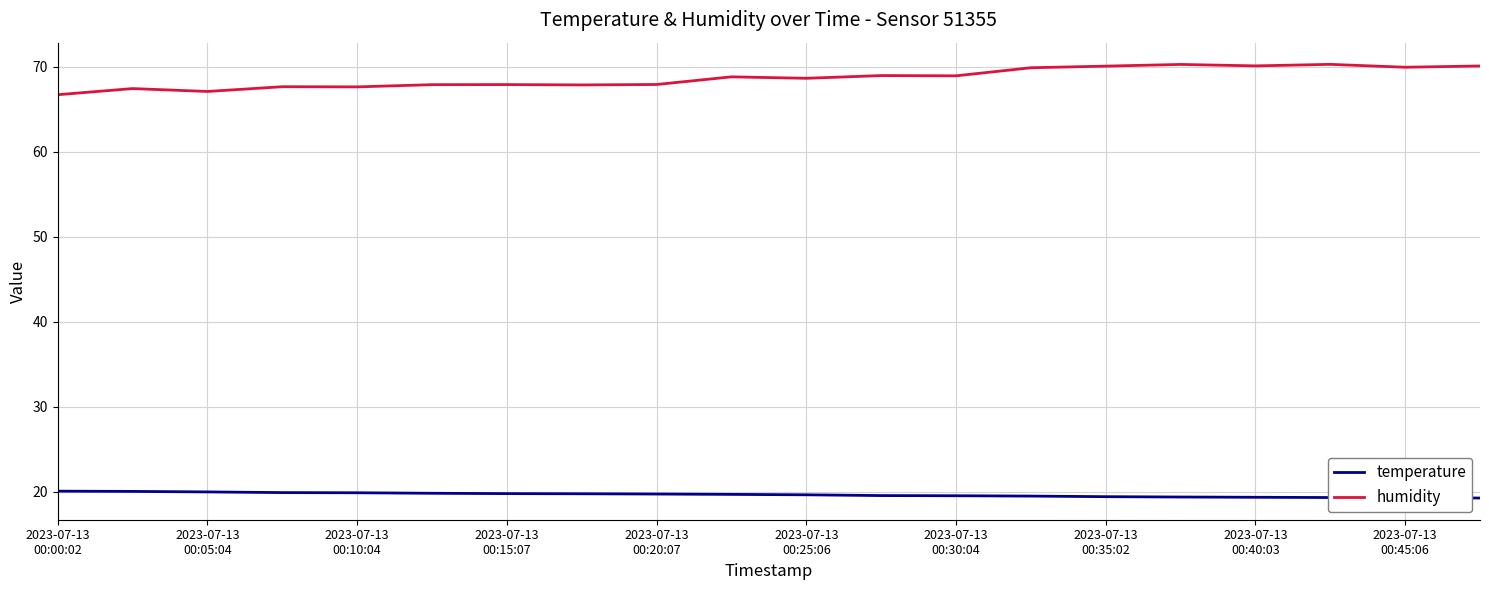

Which series has the widest spread of values?

humidity